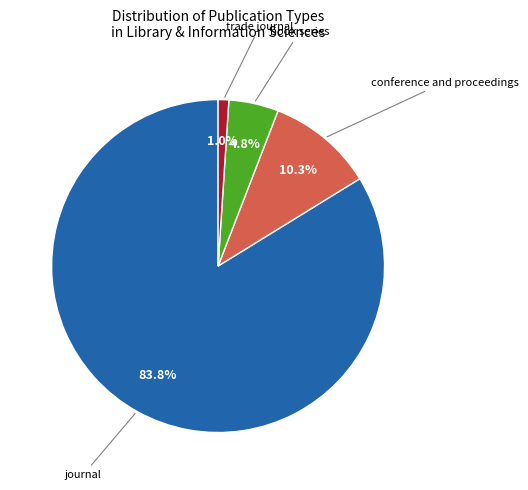

How many slices are in this pie chart?

4